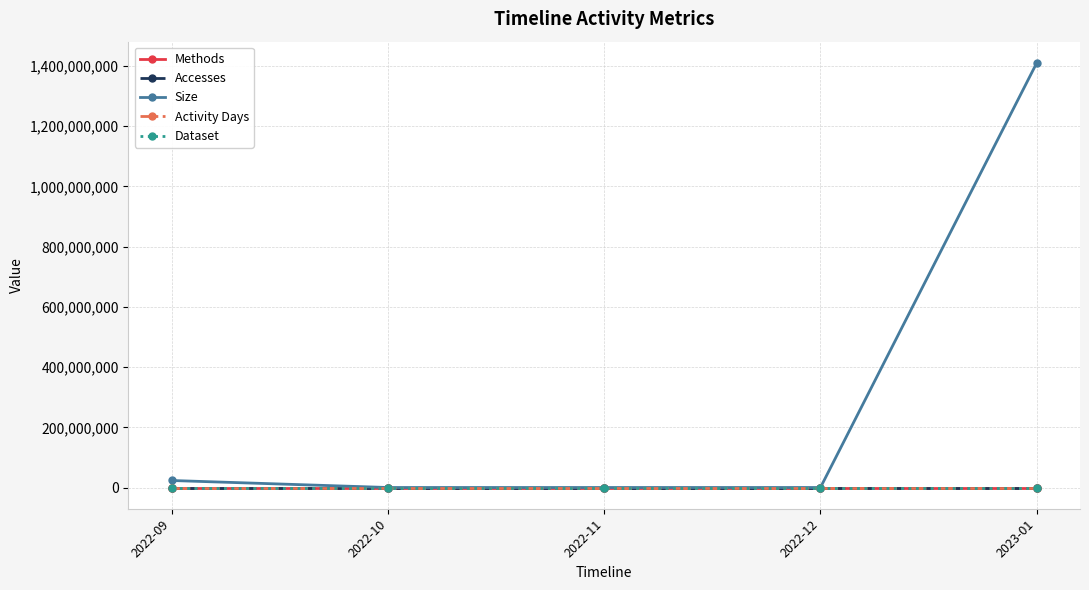

Which series has the widest spread of values?

Size